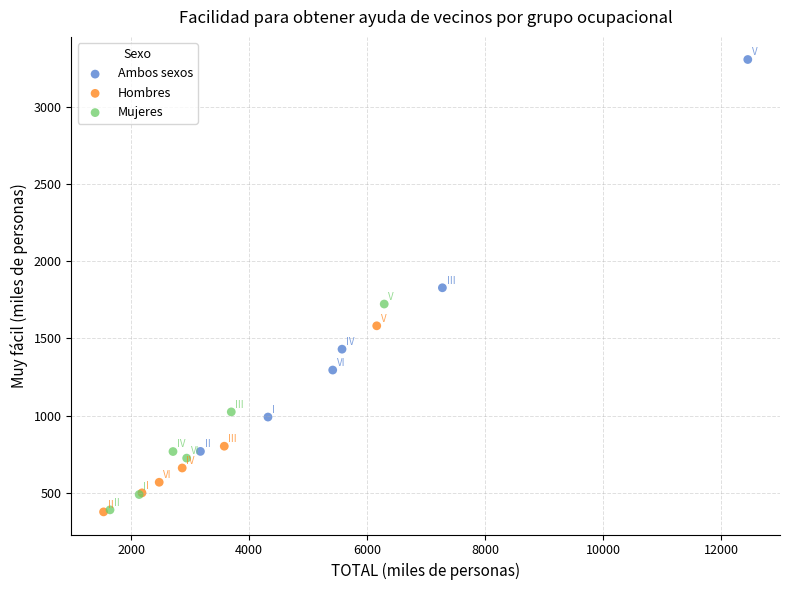

Which series reaches the maximum Y coordinate?

Ambos sexos